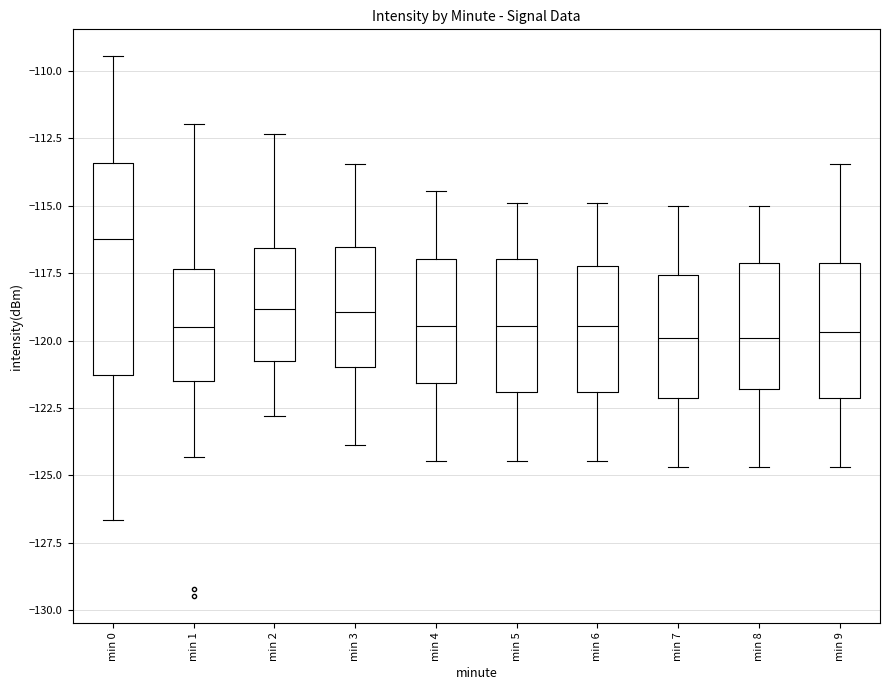

Where does the lower whisker of the box for min 3 end on the y-axis? The values are not printed on the chart, so give them approximately, as read against the axis.

-124.0